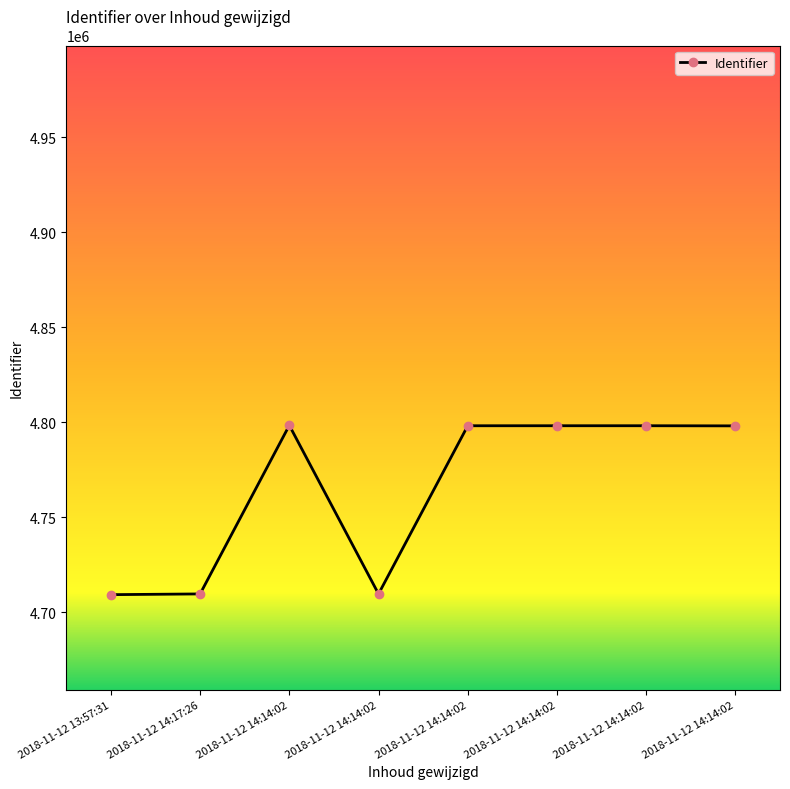

How many lines are shown in the chart?

1